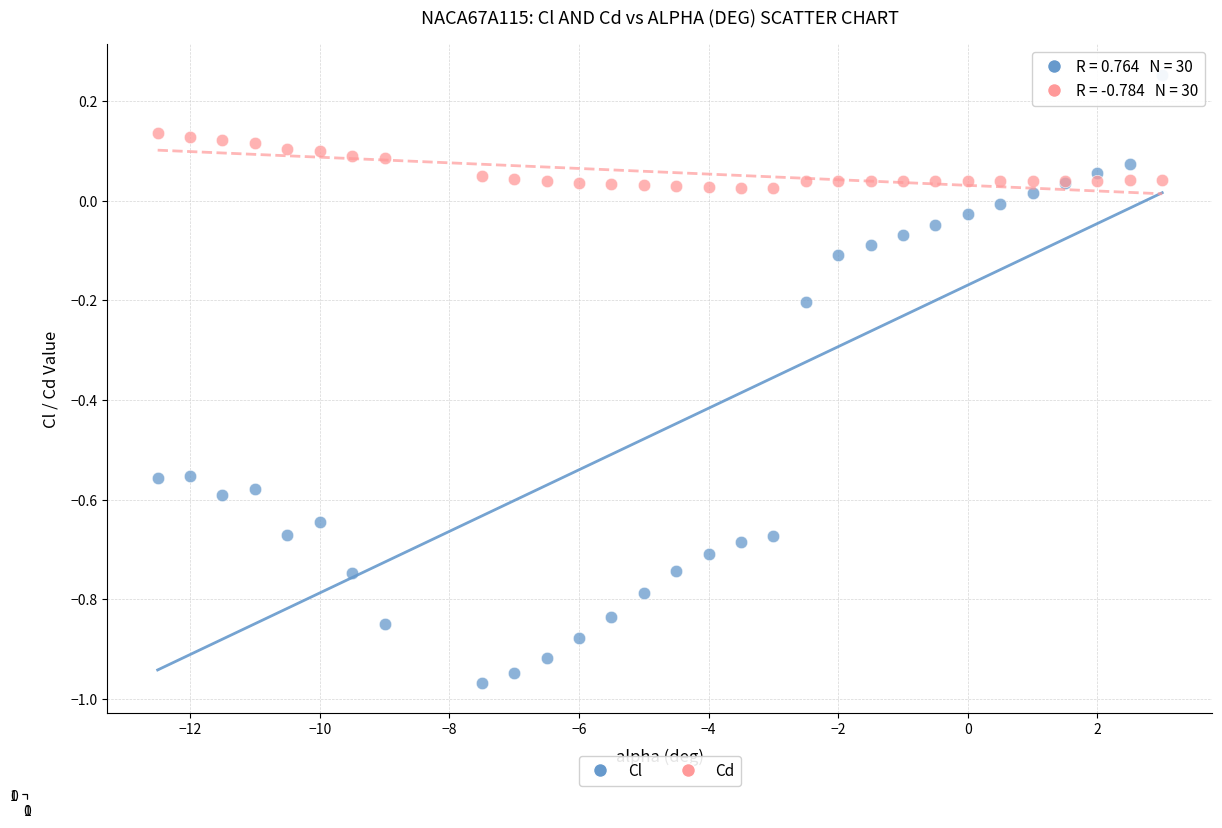

What are all the series names shown in the legend?

Cl, Cd